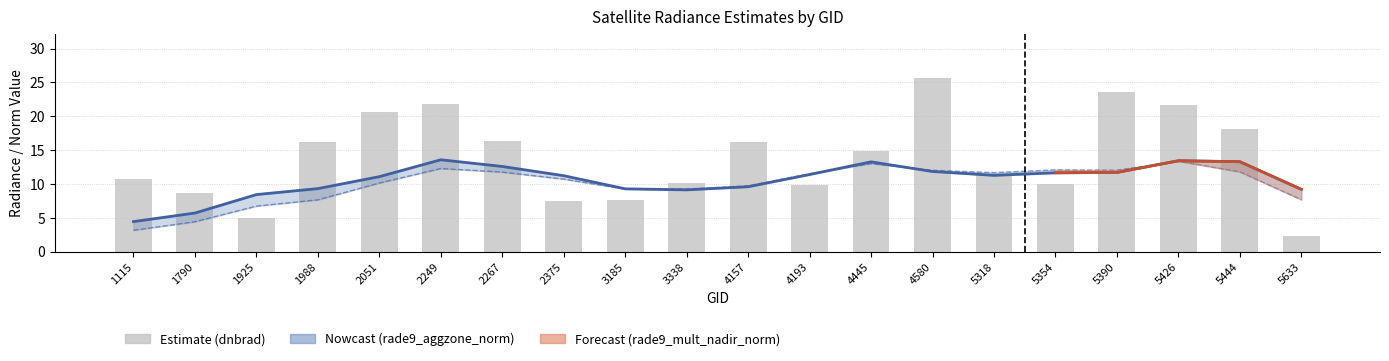

The value of rade9_aggzone_norm at 2249 is 5.1. True or false?

False